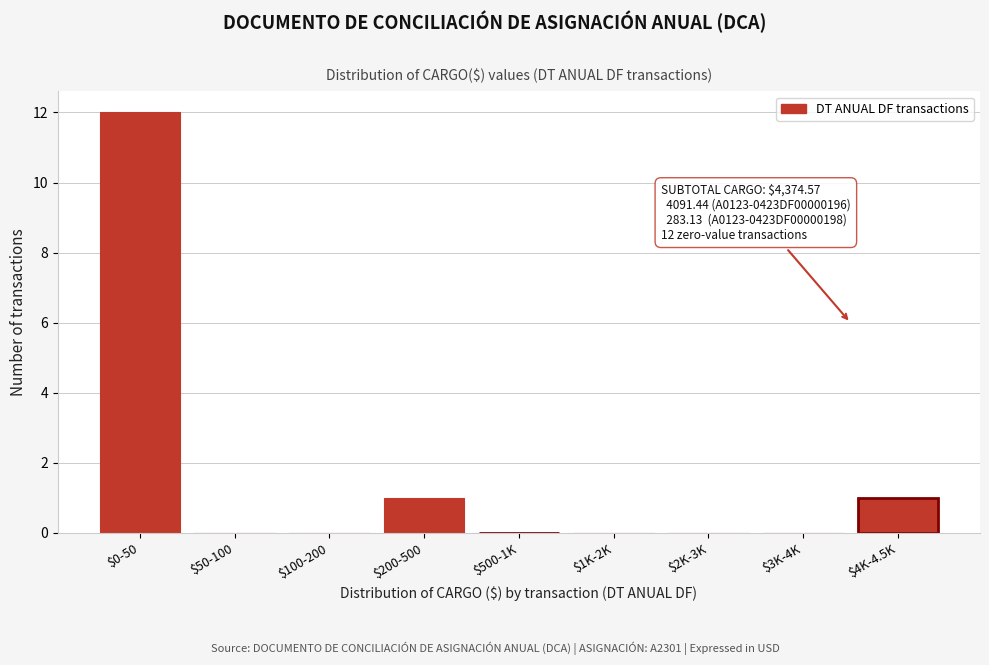

True or false: the data shows 2 at $200-500.

False